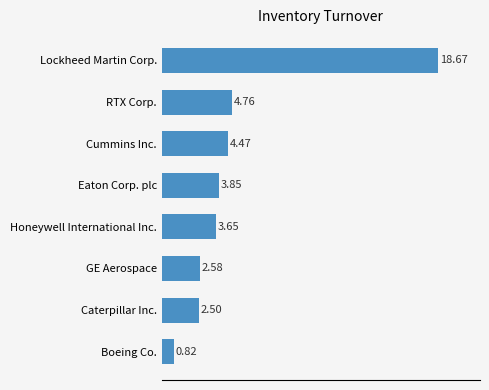

Approximately how many times larger is the value at GE Aerospace compared to Honeywell International Inc.?

0.7